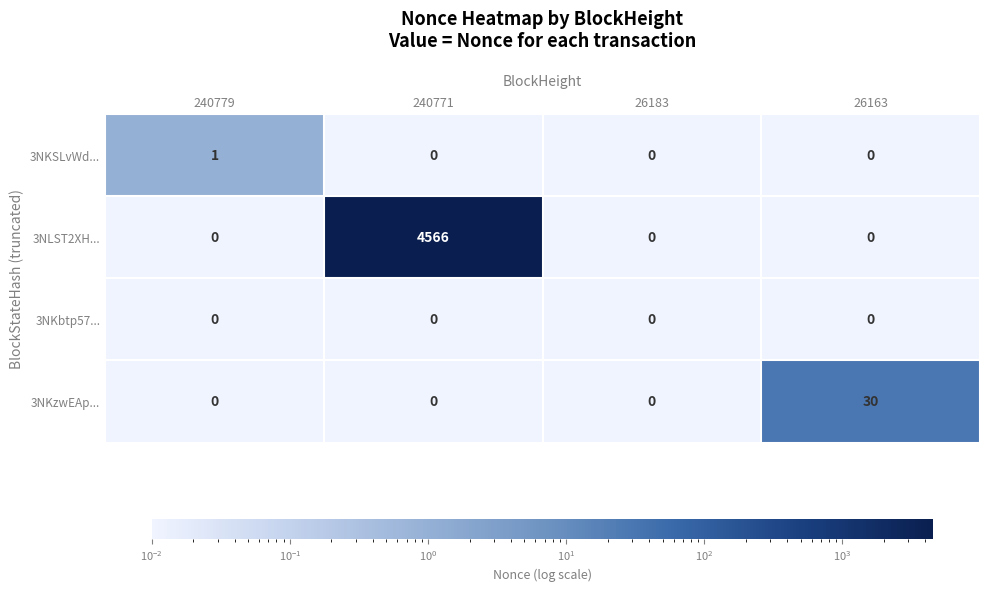

Which category has the highest value across all series?

240771